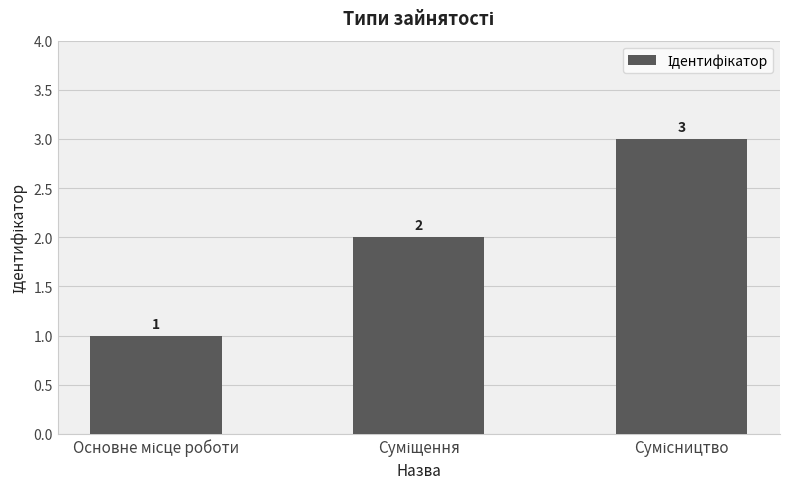

What is the value of the 2nd bar from the left?

2